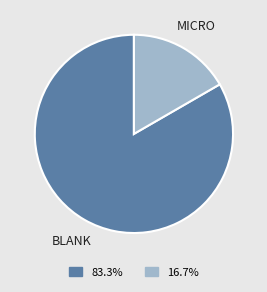

Is there a majority slice in this chart?

Yes